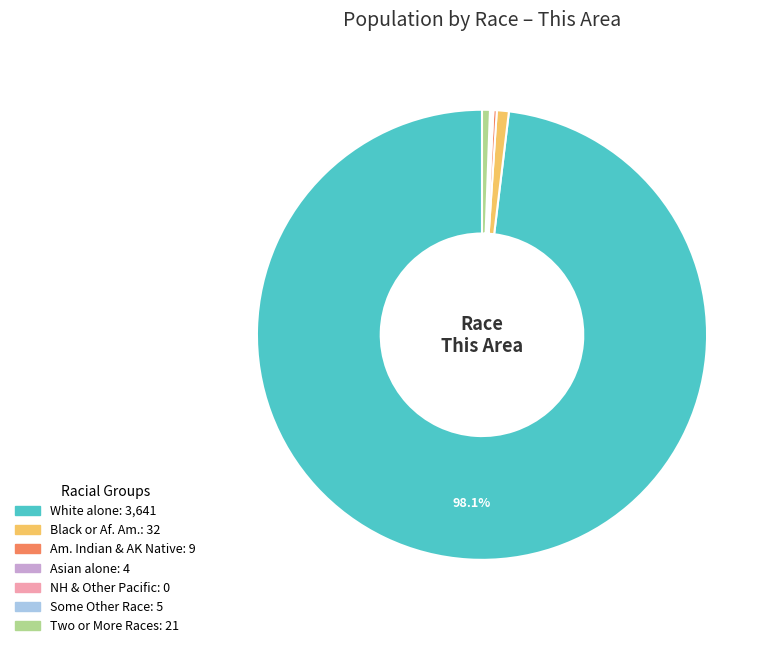

Is there a majority slice in this chart?

Yes